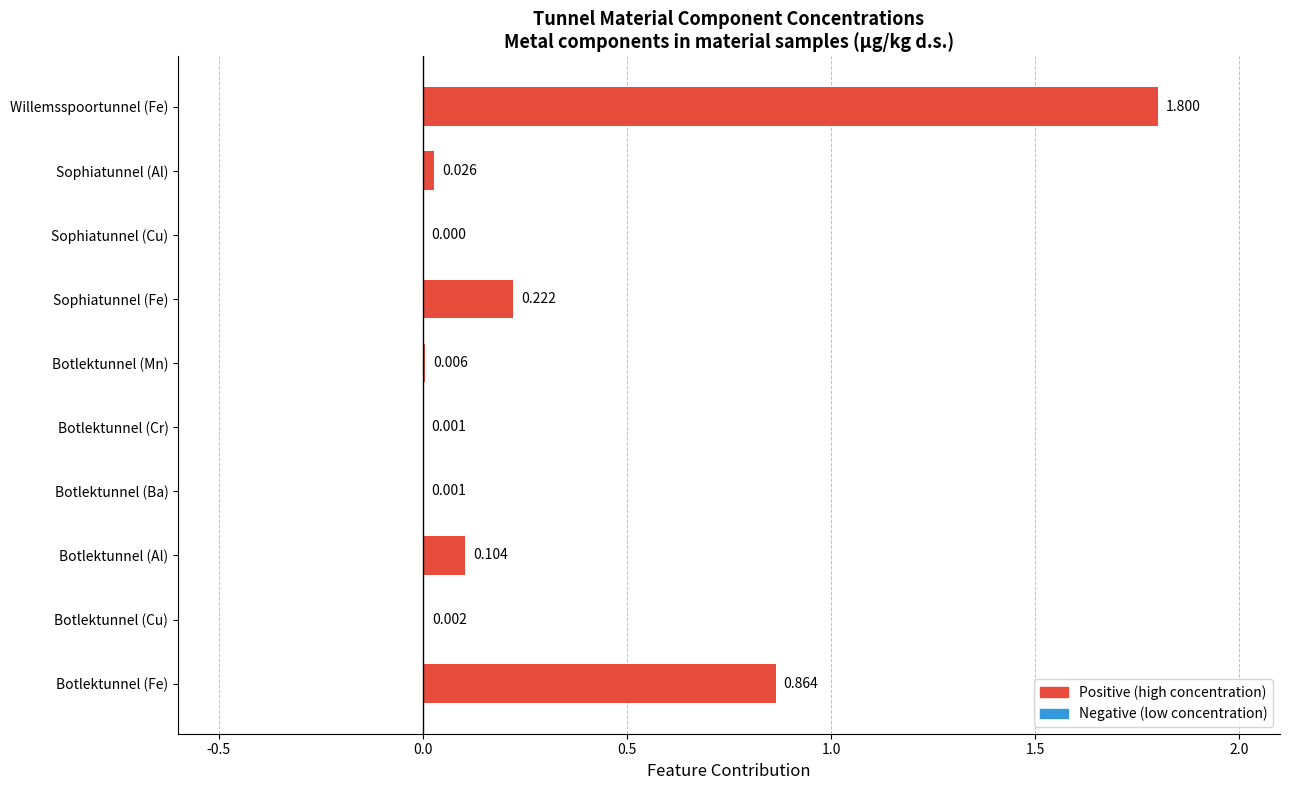

Between Sophiatunnel (Cu) and Sophiatunnel (Al), which is larger?

Sophiatunnel (Al)